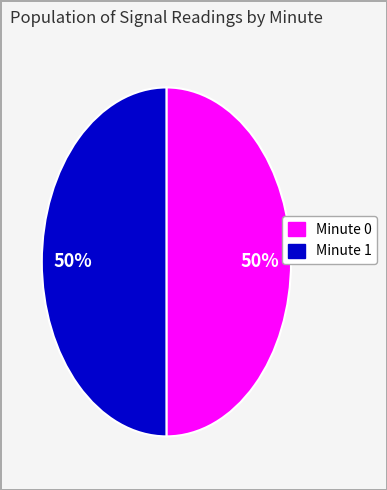

To the nearest percent, what is the average slice percentage?

50%